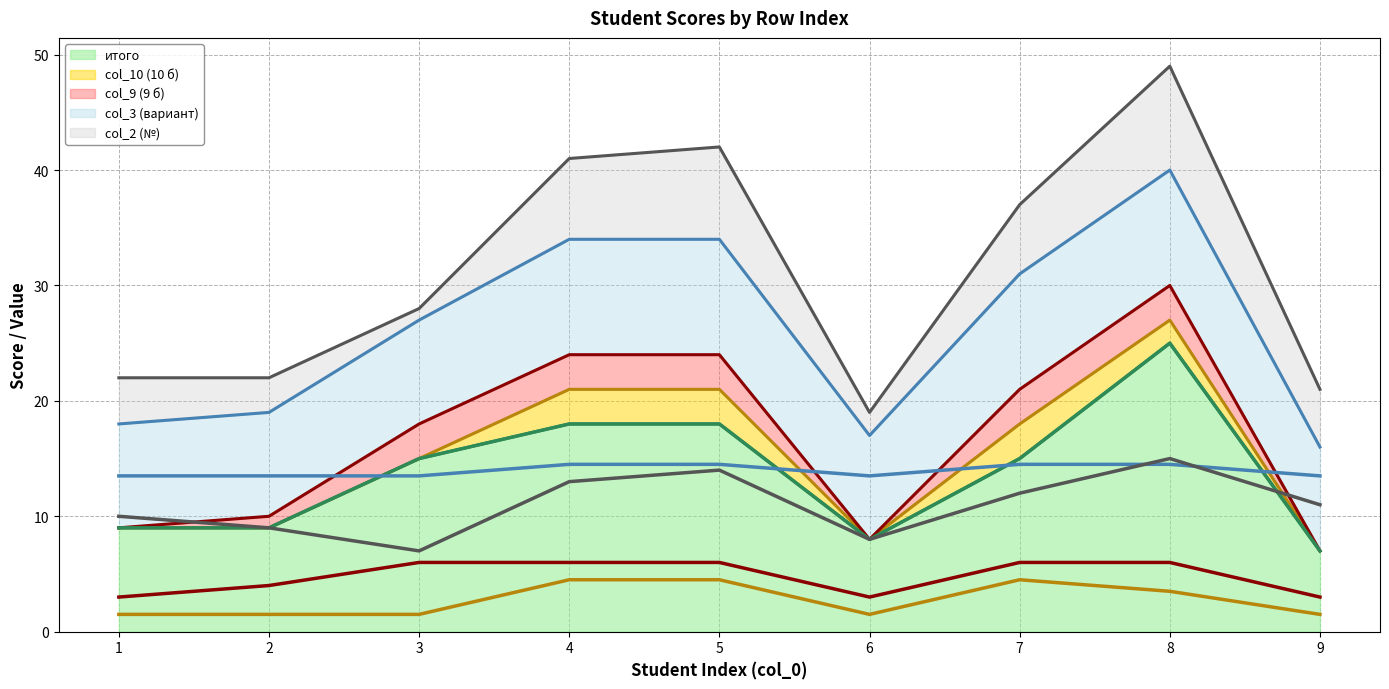

True or false: col_2 (№) and col_10 (10 б) intersect in this chart.

False